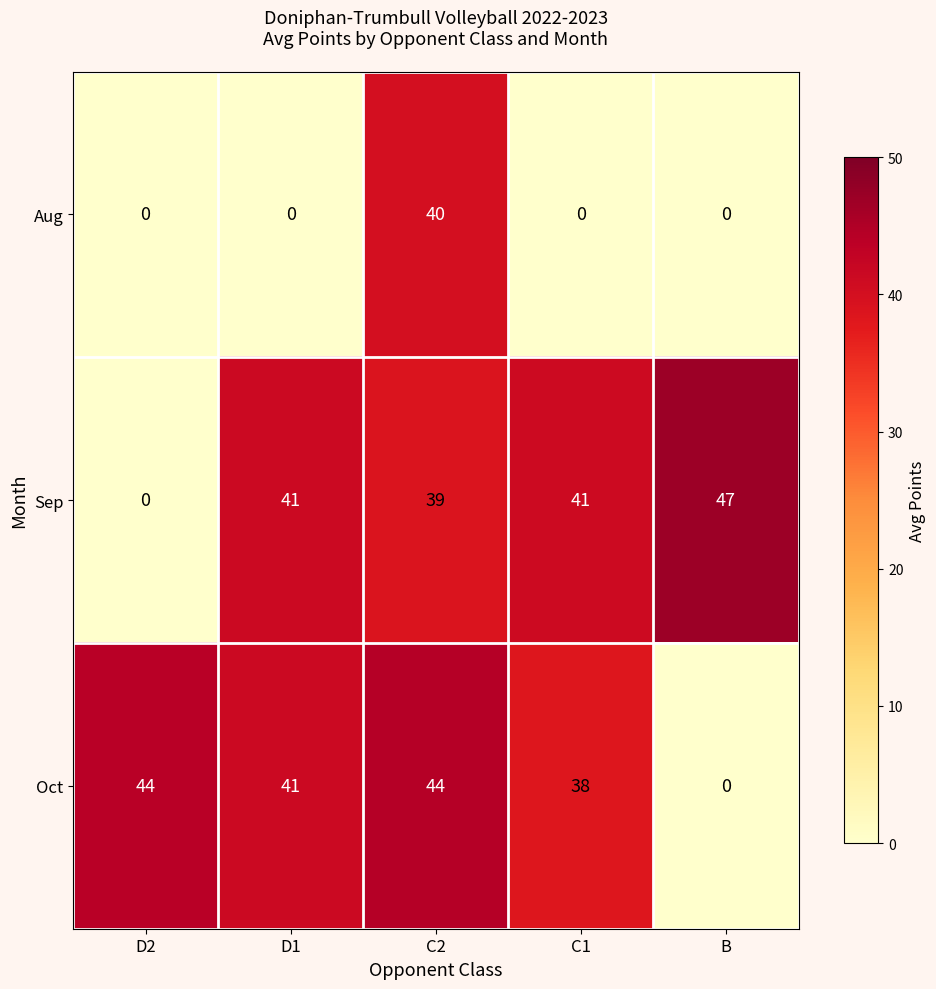

At which label is Oct closest to 22?

C1